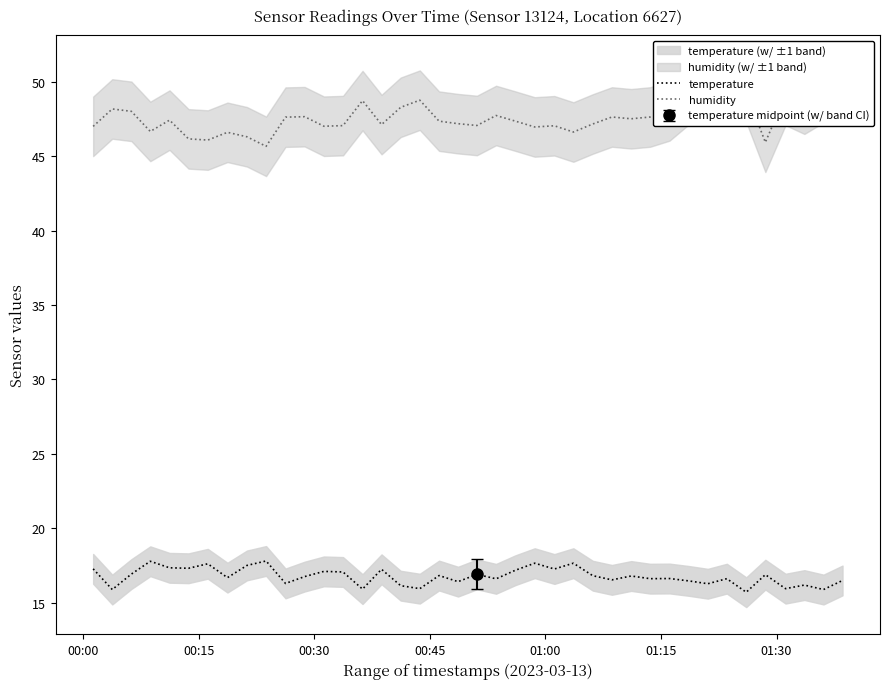

What is the average value of the temperature series?

16.8